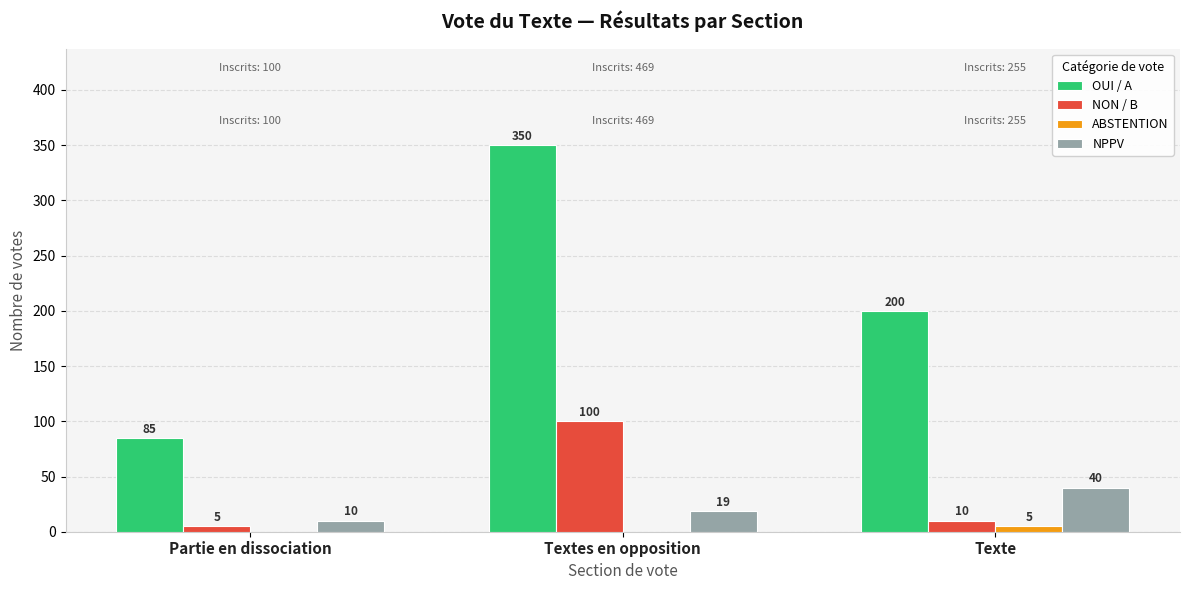

Where does the OUI / A series first go above 200?

Textes en opposition